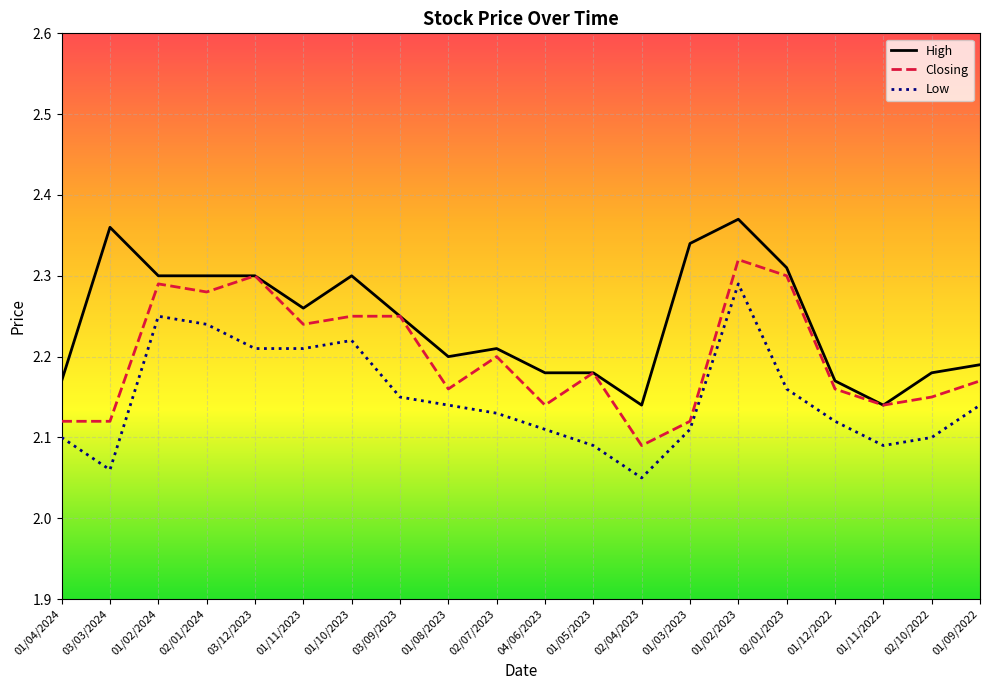

Which series changed the most between 01/10/2023 and 01/12/2022?

High